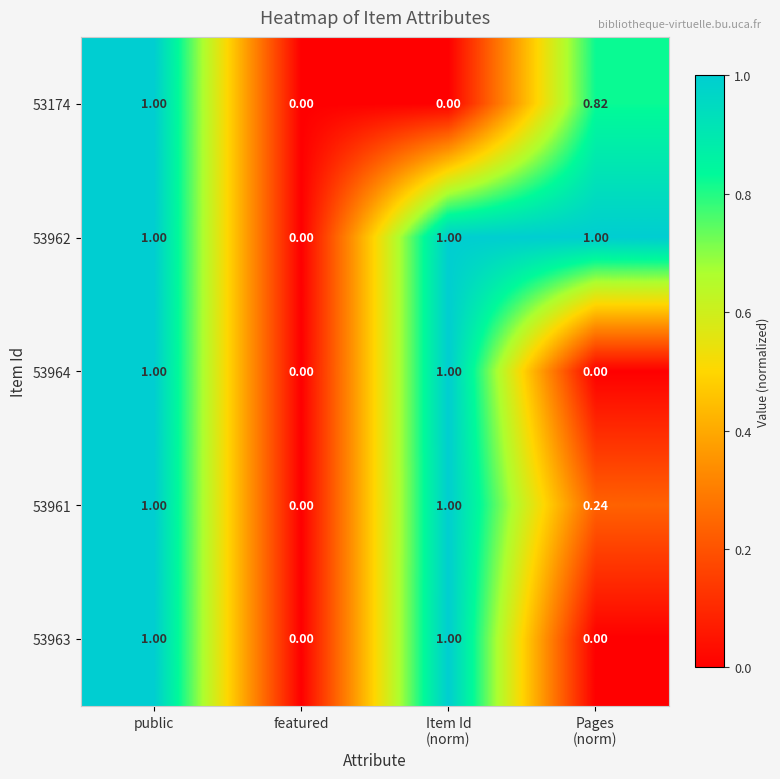

At which category is the sum across all series the highest?

public